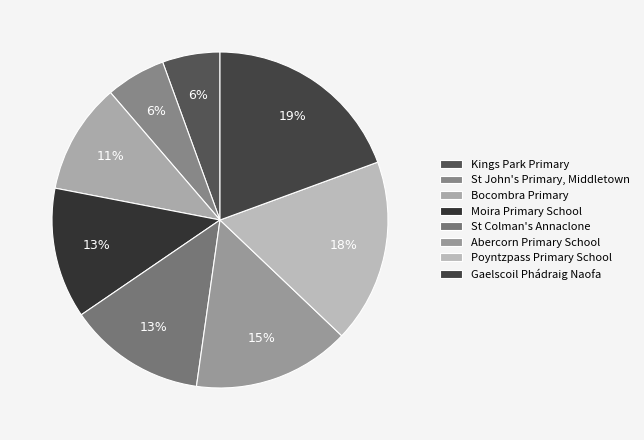

Is it true that Gaelscoil Phádraig Naofa is 19% of the pie?

True